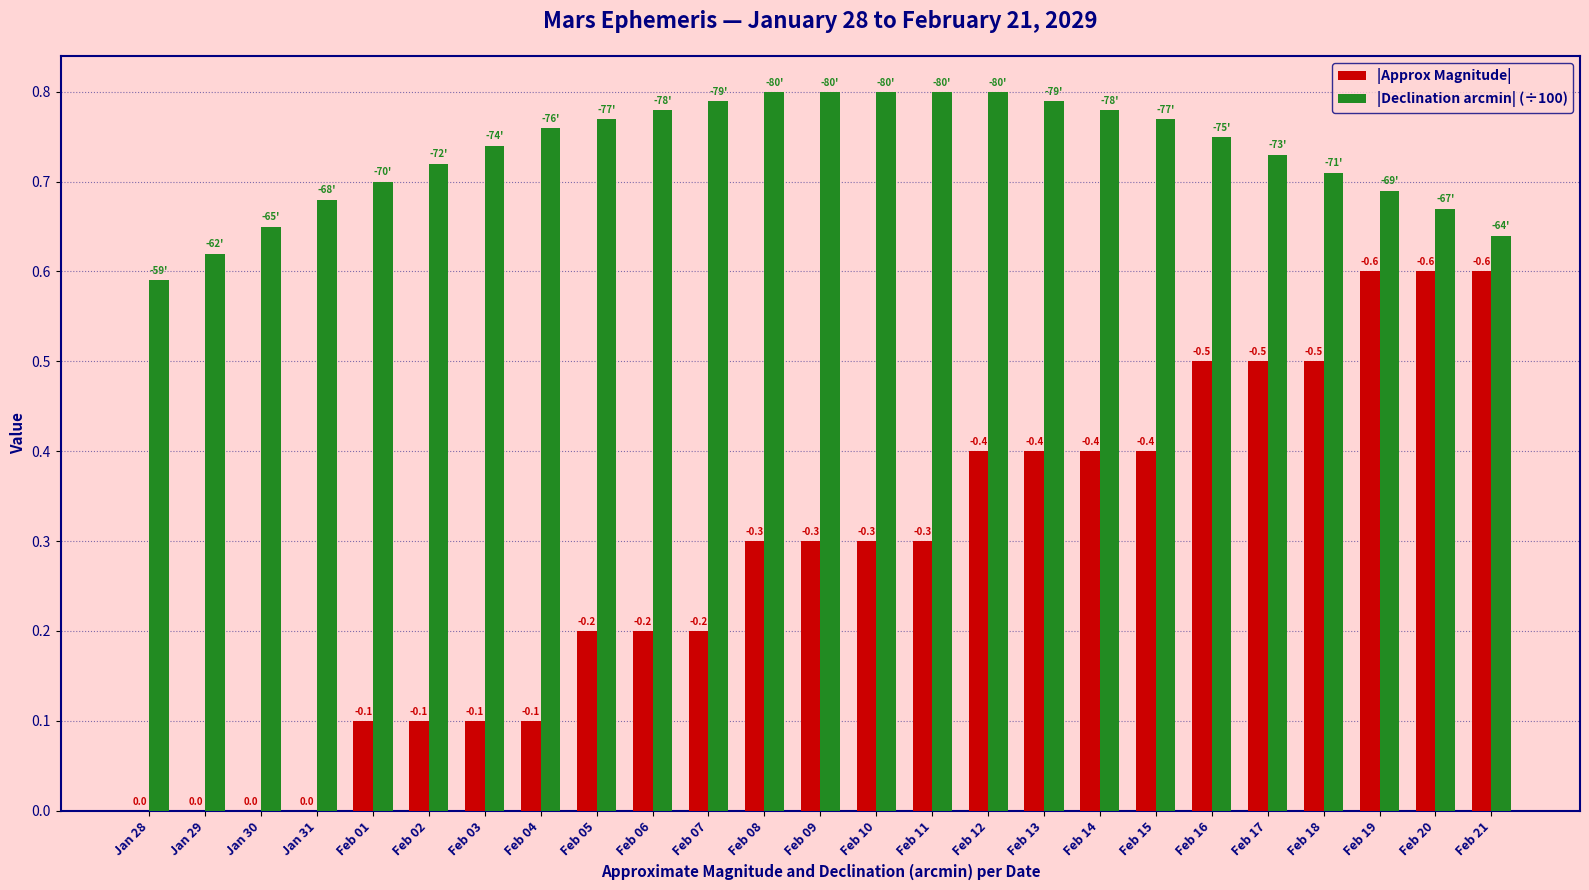

List the series in order of their peak value, highest first.

|Declination arcmin| (÷100), |Approx Magnitude|